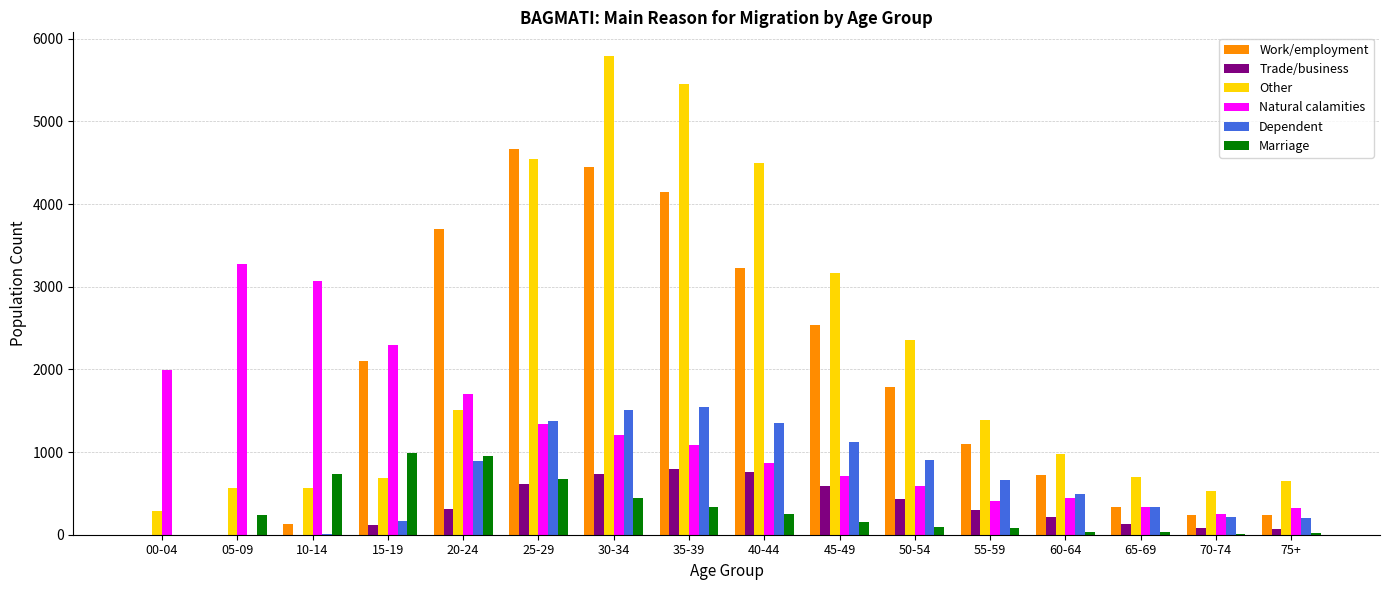

What is the sum of the Work/employment values at 15-19 and 55-59?

3201